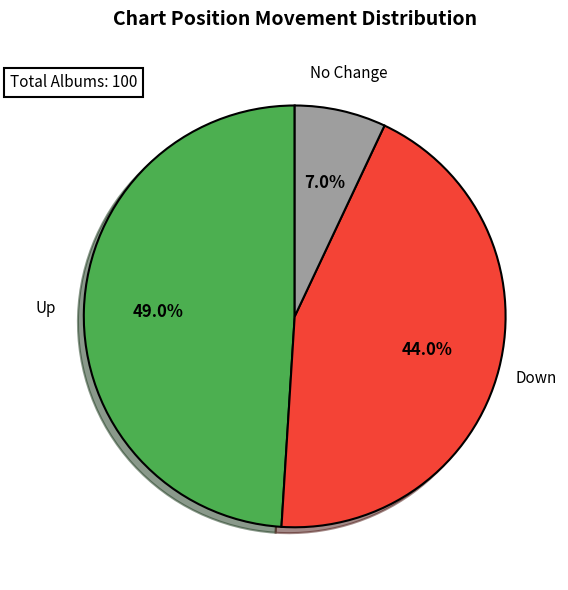

To the nearest percent, what is the difference between the largest and smallest slice percentages?

42%